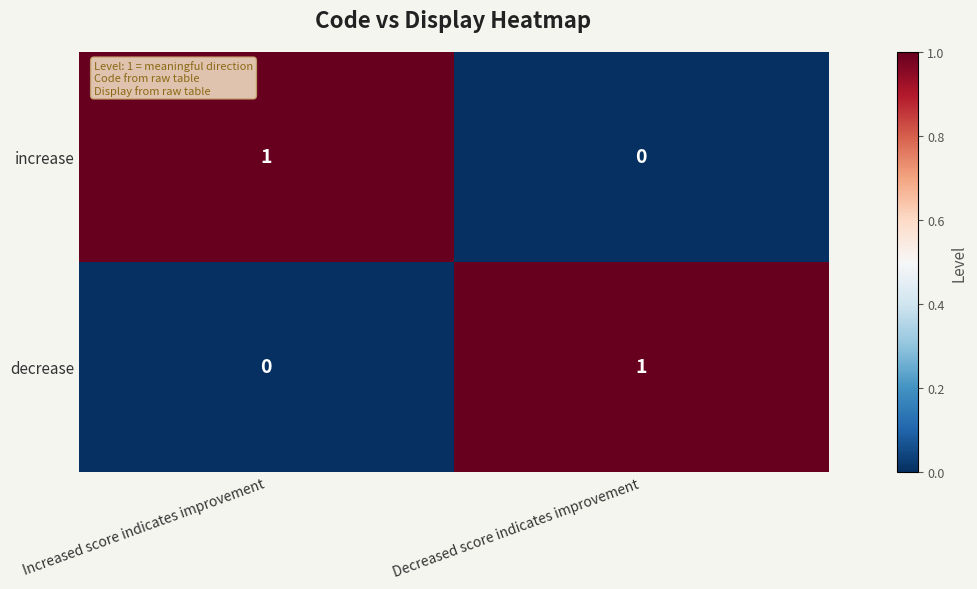

Reading right to left, list all the values displayed in this chart.

increase: Decreased score indicates improvement=0	Increased score indicates improvement=1
decrease: Decreased score indicates improvement=1	Increased score indicates improvement=0